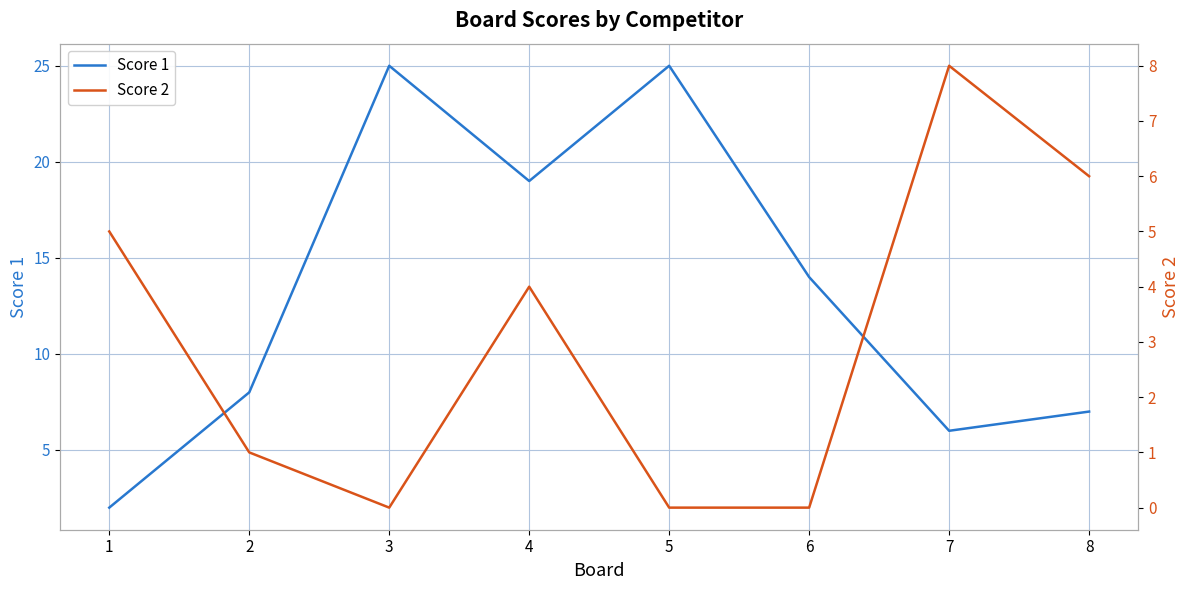

What are all the series names shown in the legend?

Score 1, Score 2